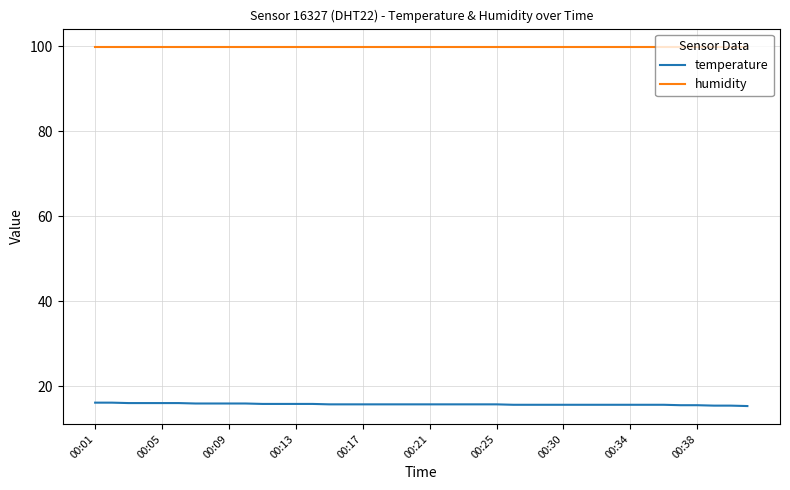

Which series has the largest total across all categories?

humidity